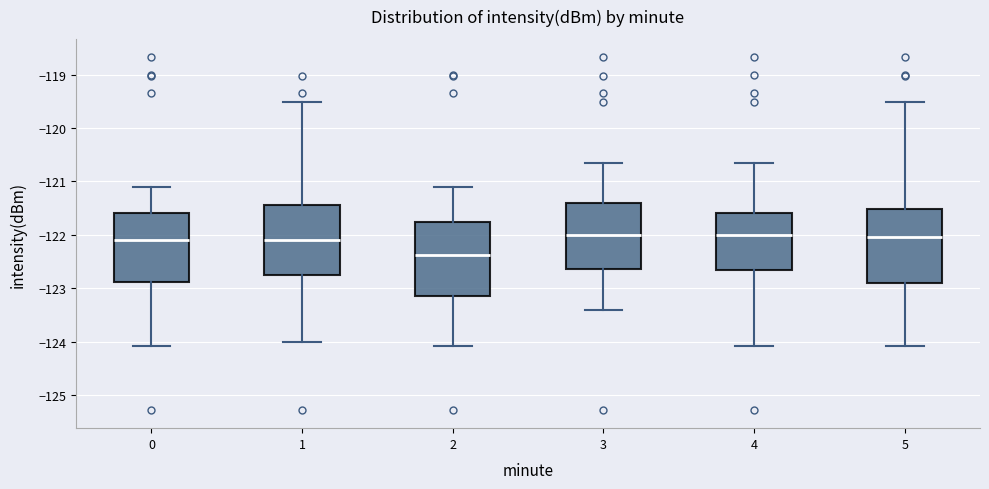

Reading left to right, transcribe this box plot: for each box, give where its median line is, the range the box spans, and where its two whiskers end, as read against the y-axis. The values are not printed on the chart, so give them approximately, as read against the axis.

0: median -122.1, box -122.9 to -121.6, whiskers -124.1 to -121.1
1: median -122.1, box -122.8 to -121.5, whiskers -124.0 to -119.5
2: median -122.4, box -123.1 to -121.8, whiskers -124.1 to -121.1
3: median -122.0, box -122.6 to -121.4, whiskers -123.4 to -120.7
4: median -122.0, box -122.7 to -121.6, whiskers -124.1 to -120.7
5: median -122.0, box -122.9 to -121.5, whiskers -124.1 to -119.5